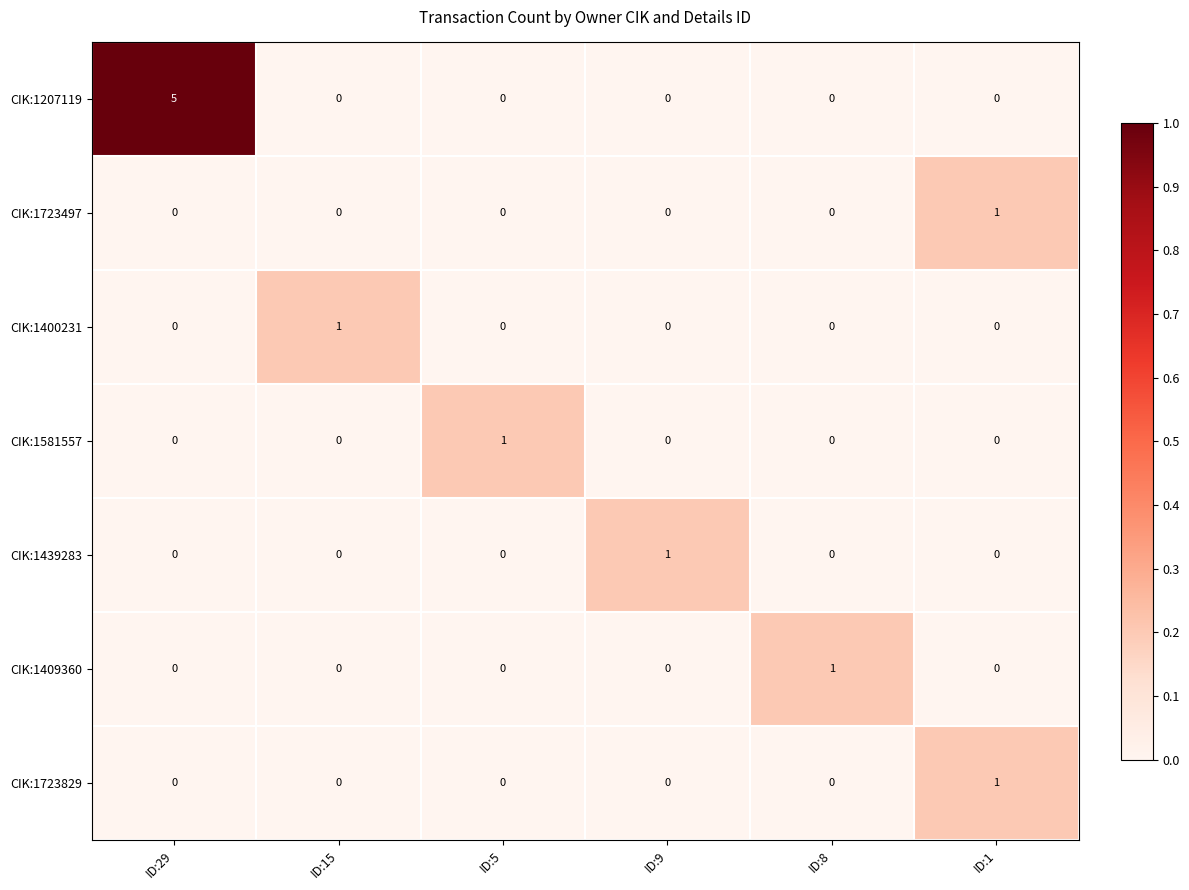

How many values in the CIK:1207119 series exceed 0?

1